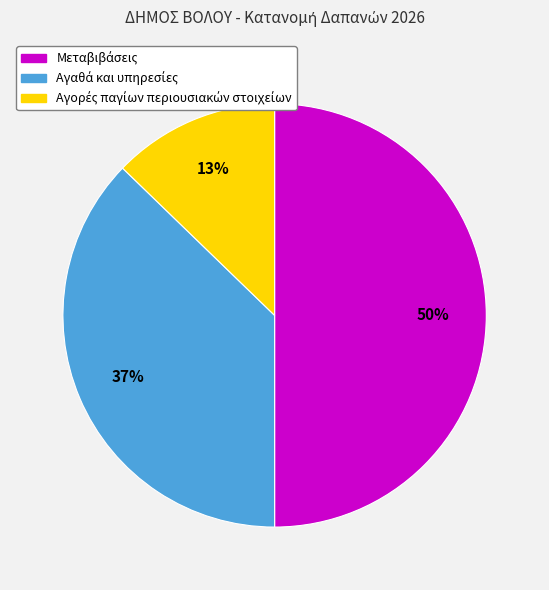

How many segments does this pie chart have?

3